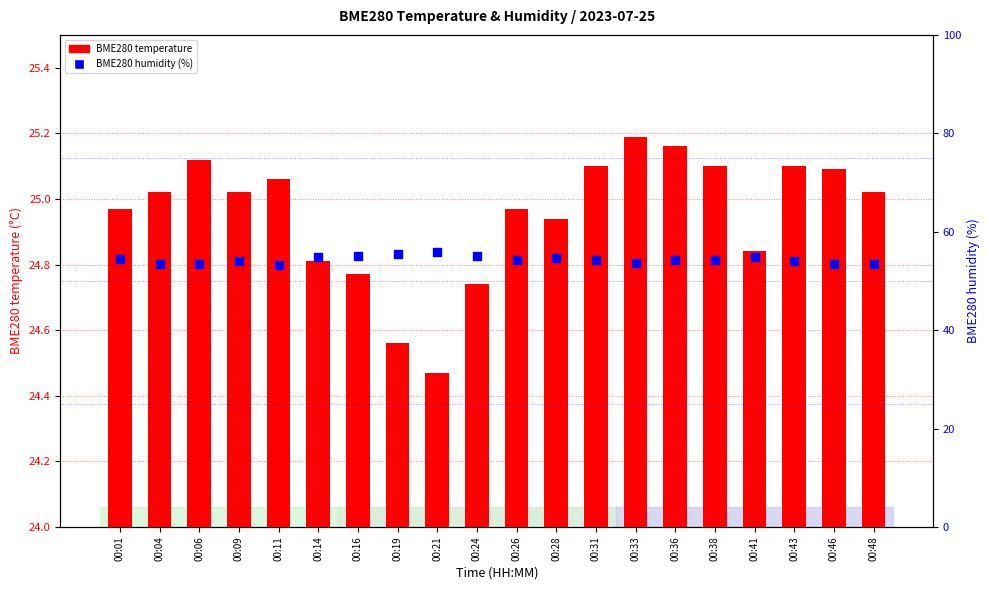

Is the value of BME280 humidity (%) at 00:14 greater than the value of BME280 temperature at 00:11?

Yes